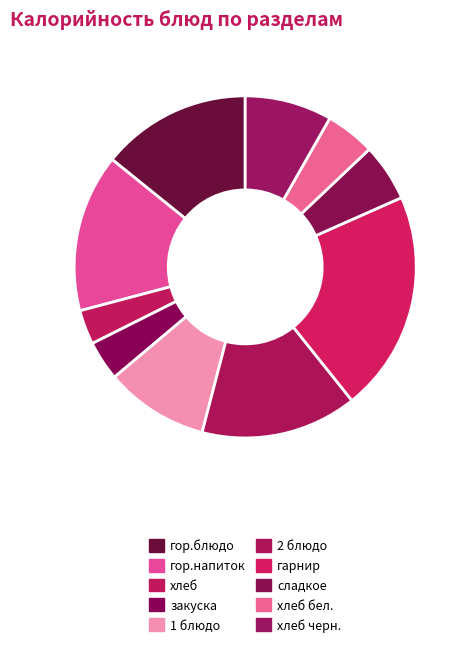

Count the number of slices in the pie.

10